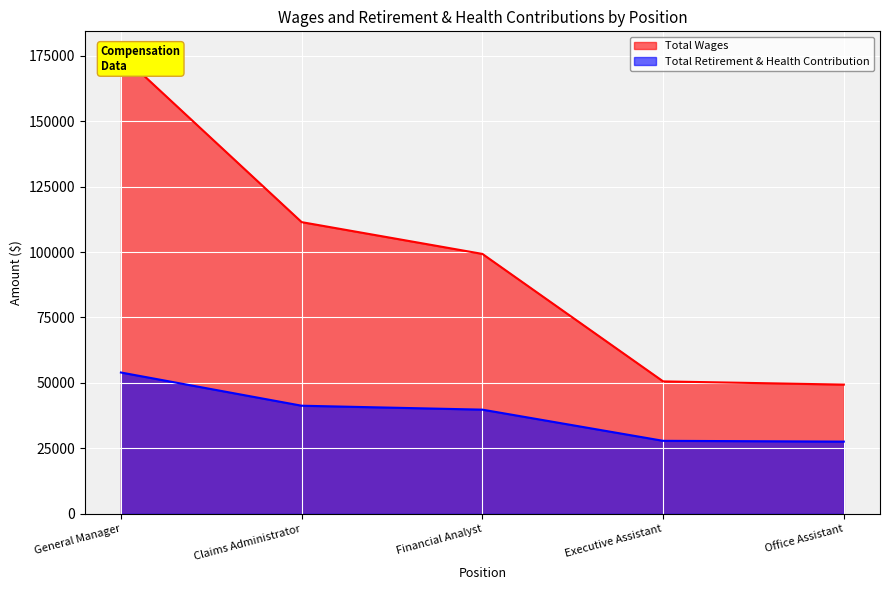

What is the label of the 5th point from the left?

Office Assistant